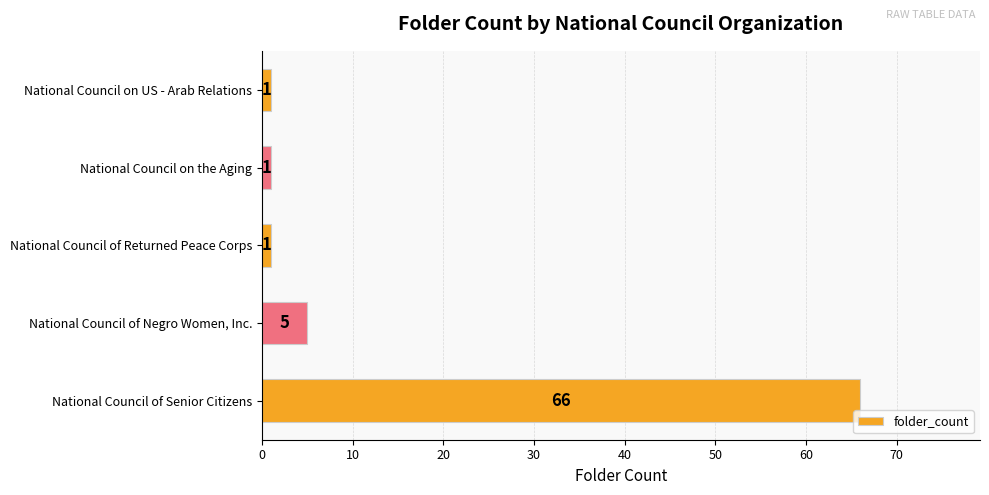

Does the chart contain stacked bars?

No